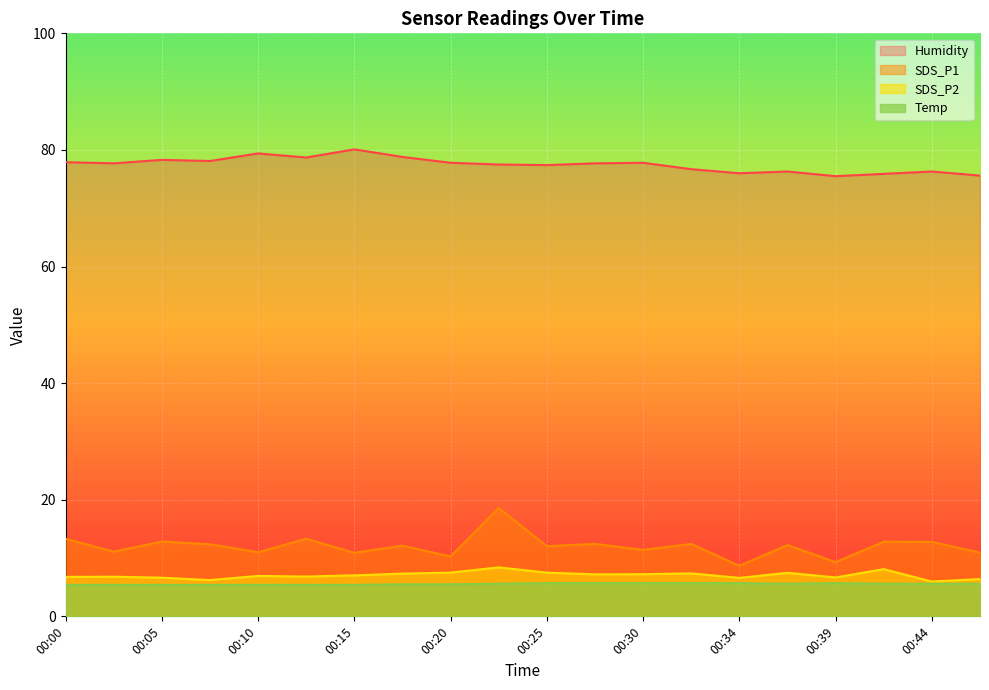

What is the value of the Humidity point at the 9th from the left?

77.8